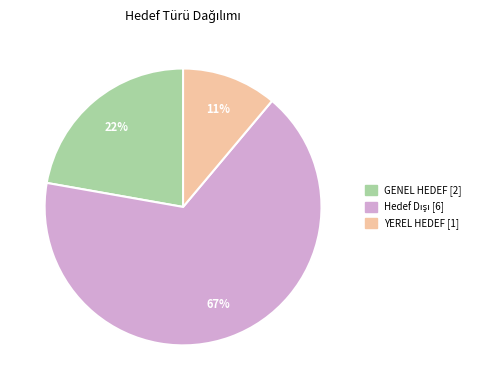

To the nearest percent, what is the difference between the largest and smallest slice percentages?

56%